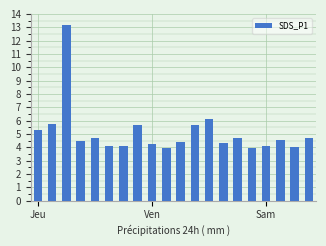

What is the minimum value shown in the chart?

4.0